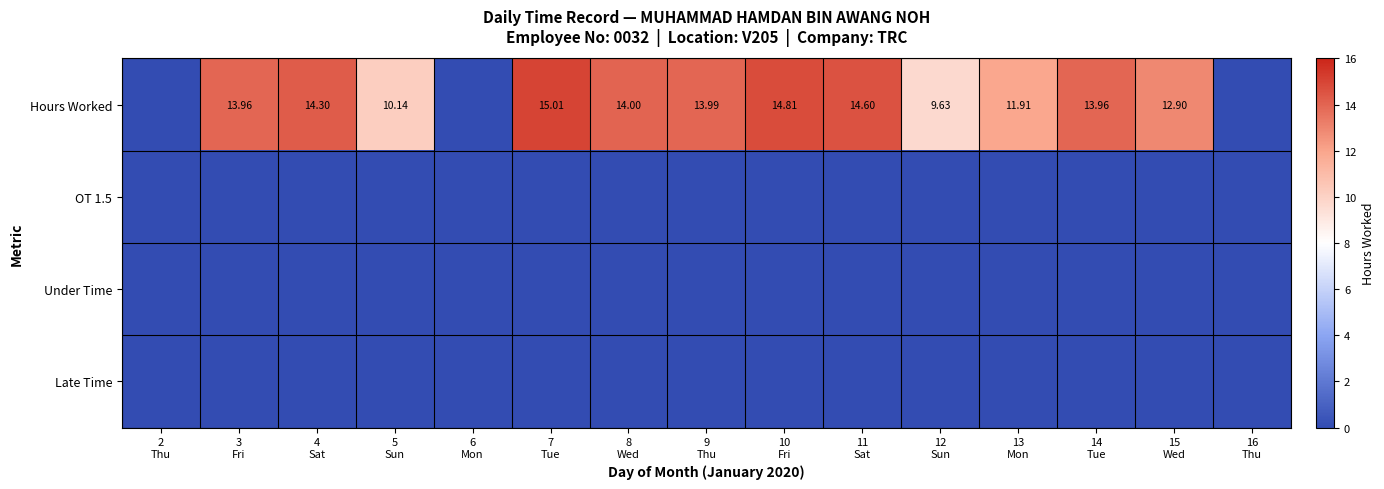

At which label does Hours Worked reach its peak?

7 Tue